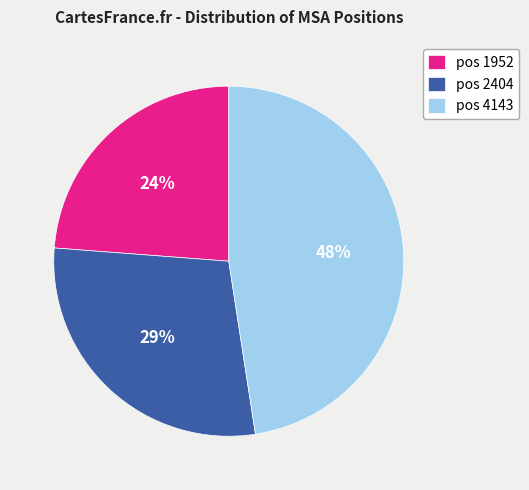

Combined, do pos 4143 and pos 2404 account for over 50%?

Yes